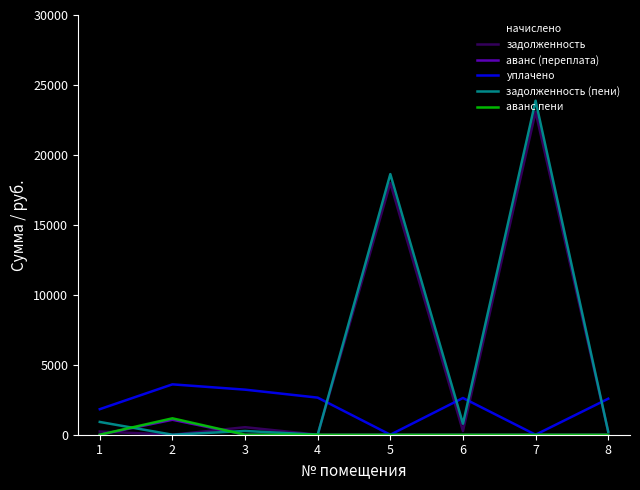

At which category is the sum across all series the highest?

7